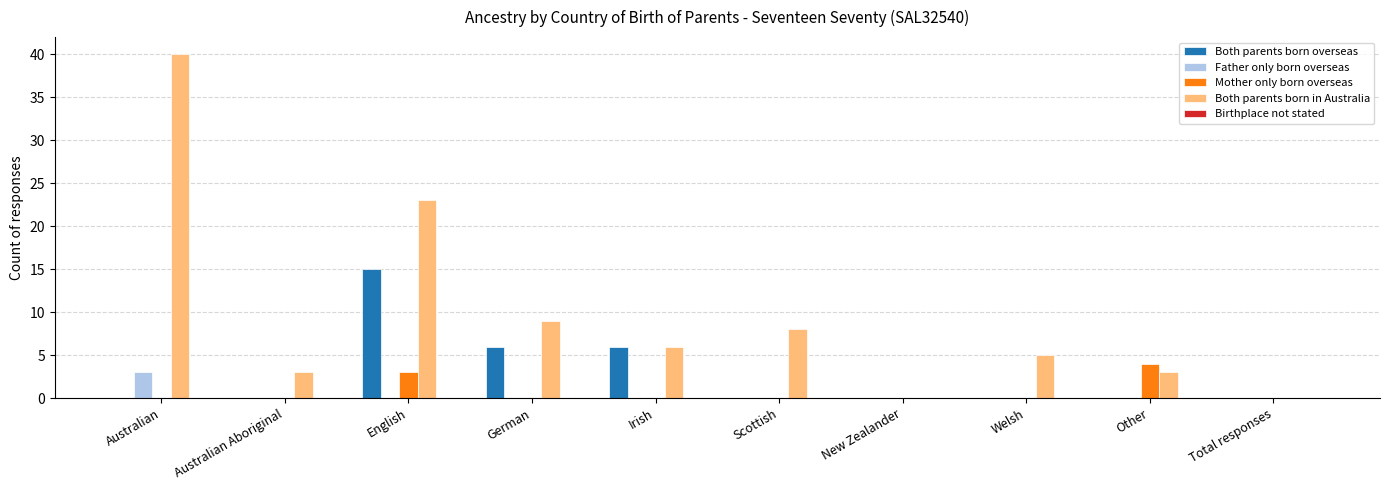

What is the average value of the Mother only born overseas series?

1